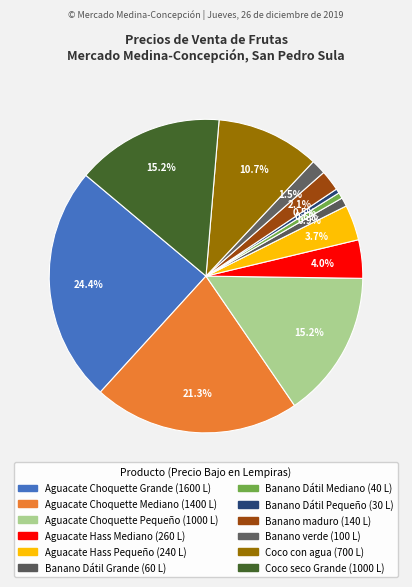

To the nearest percent, what is the combined percentage of Banano Dátil Grande and Aguacate Choquette Pequeño?

16%